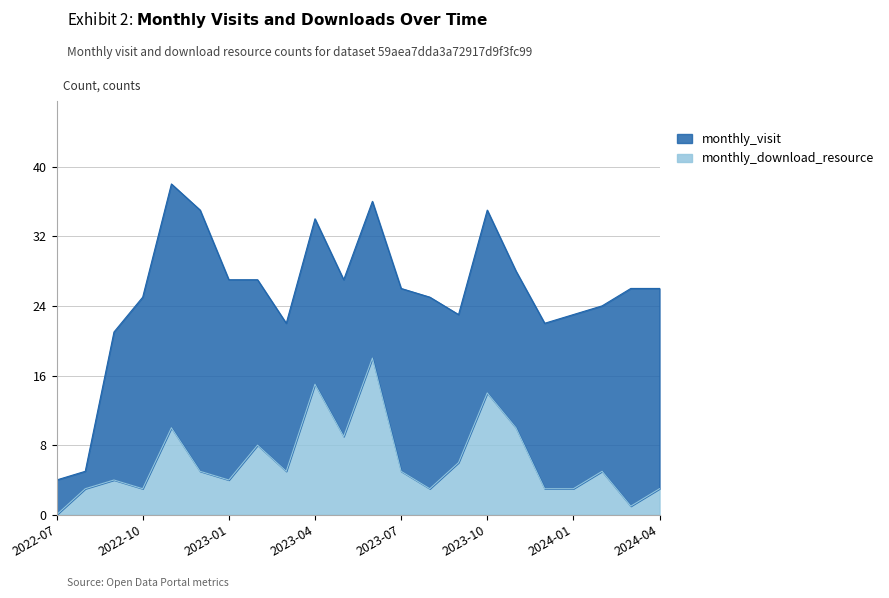

The value of monthly_download_resource at 2023-07 is 1. True or false?

False